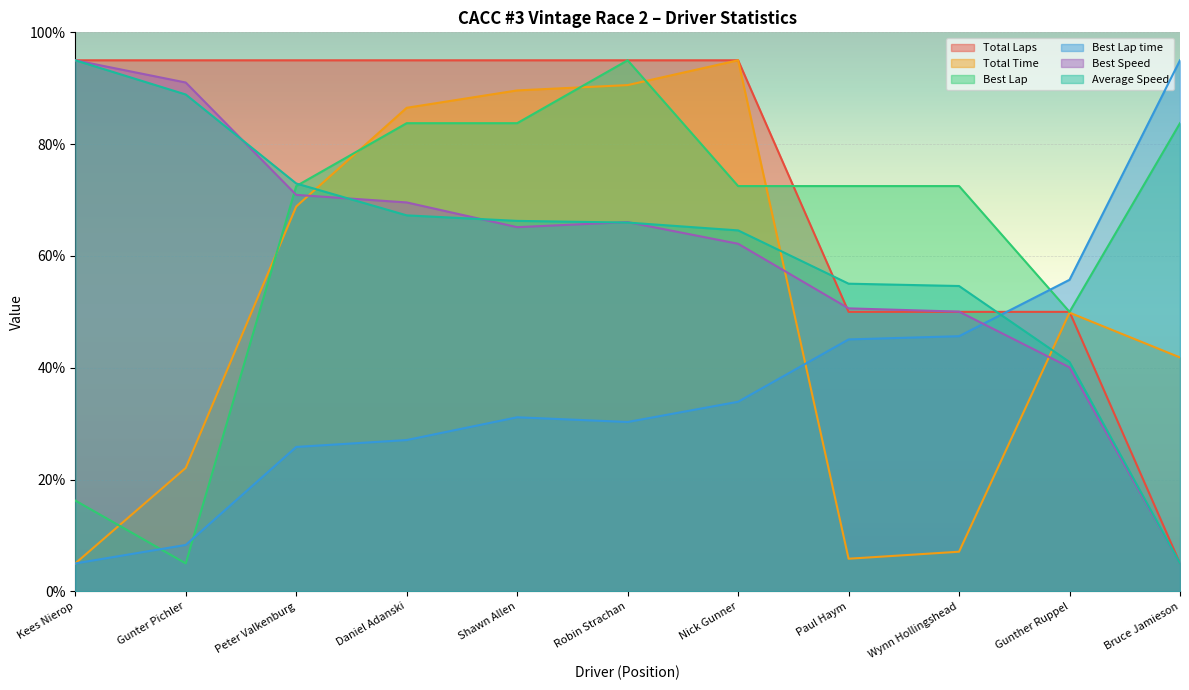

The Average Speed series shows 135.4 at Kees Nierop. True or false?

False